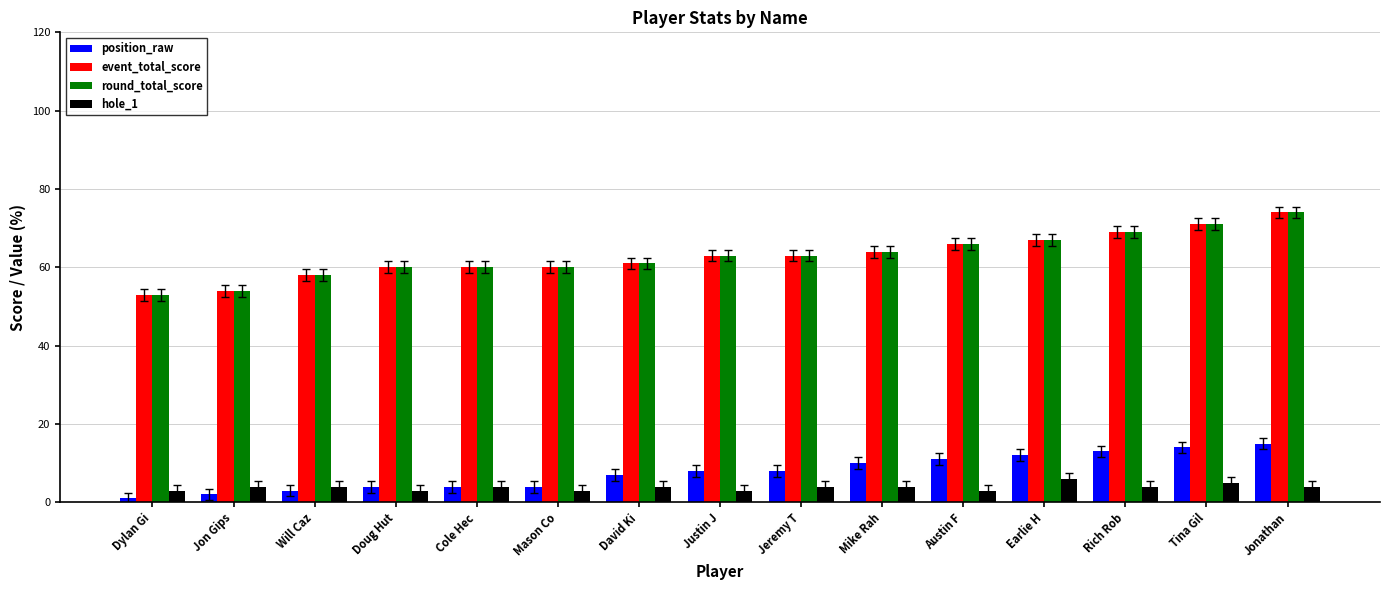

How many groups of bars are there?

15